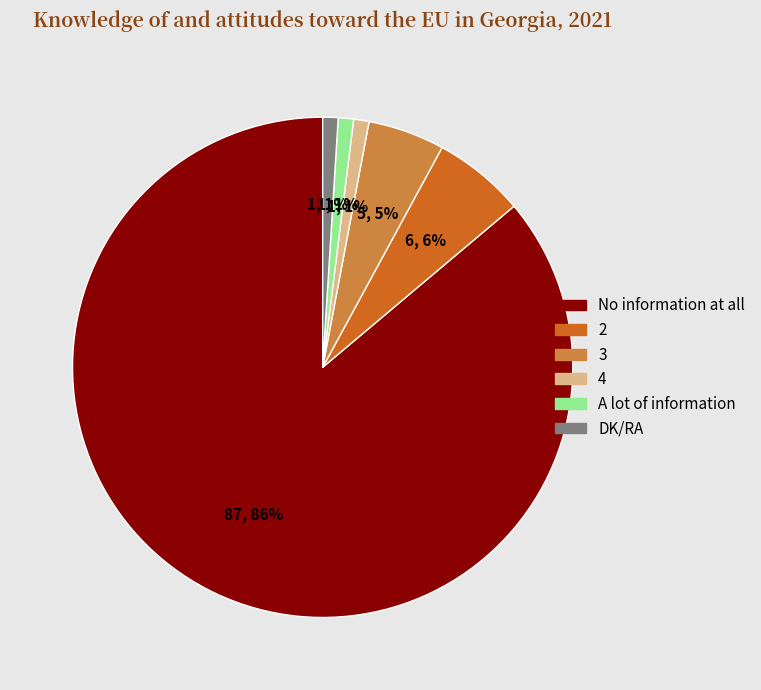

Which slice is the largest?

No information at all